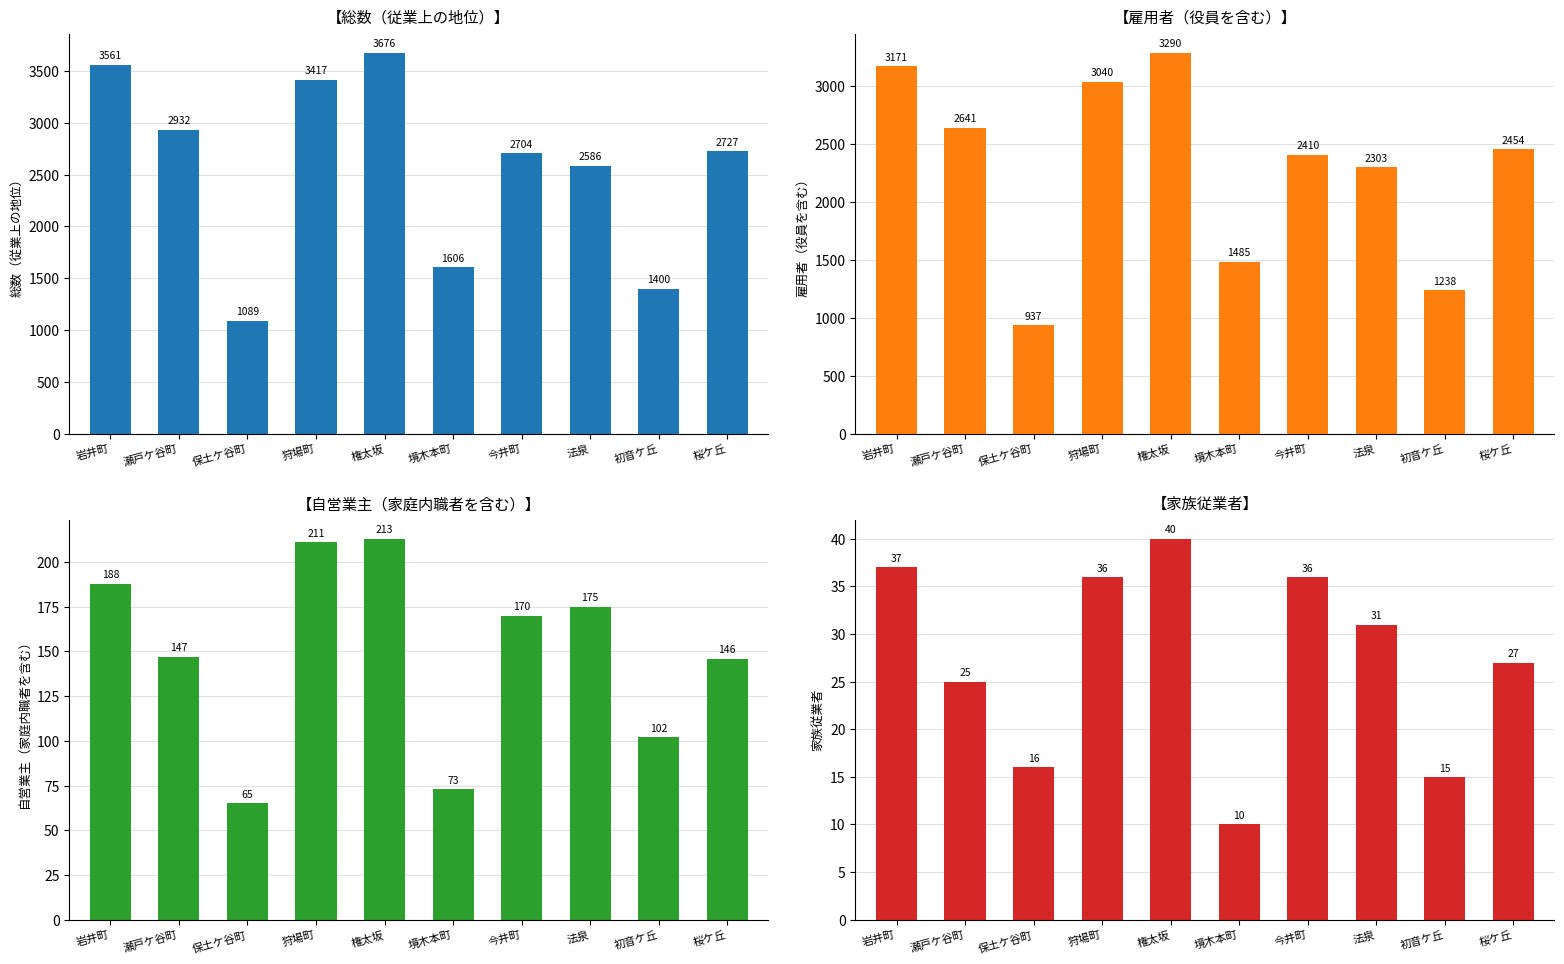

What is the average value of the 自営業主（家庭内職者を含む） series?

149